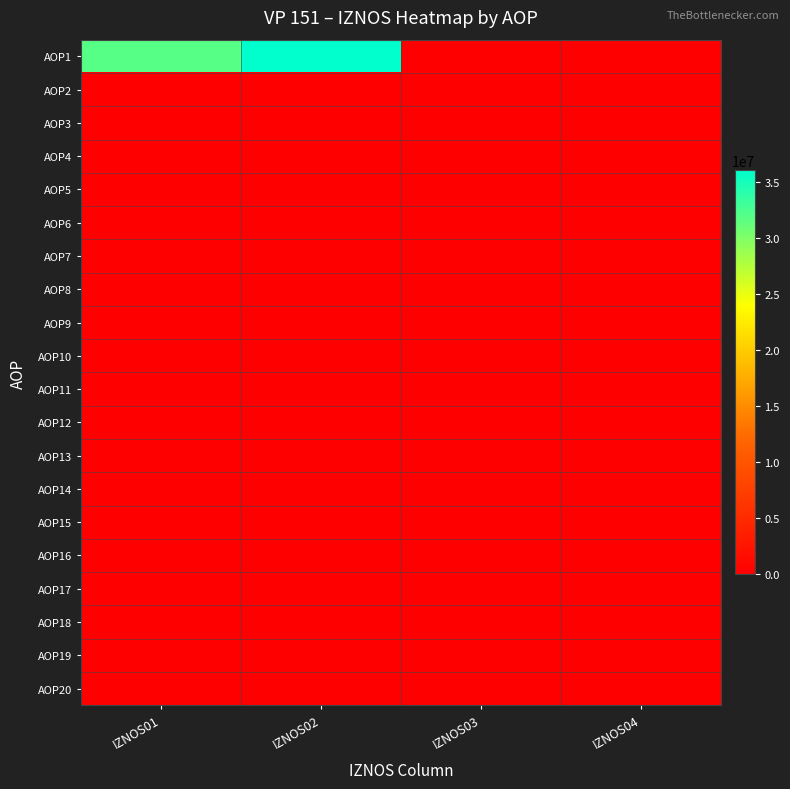

Which series changed the most between IZNOS01 and IZNOS03?

AOP1